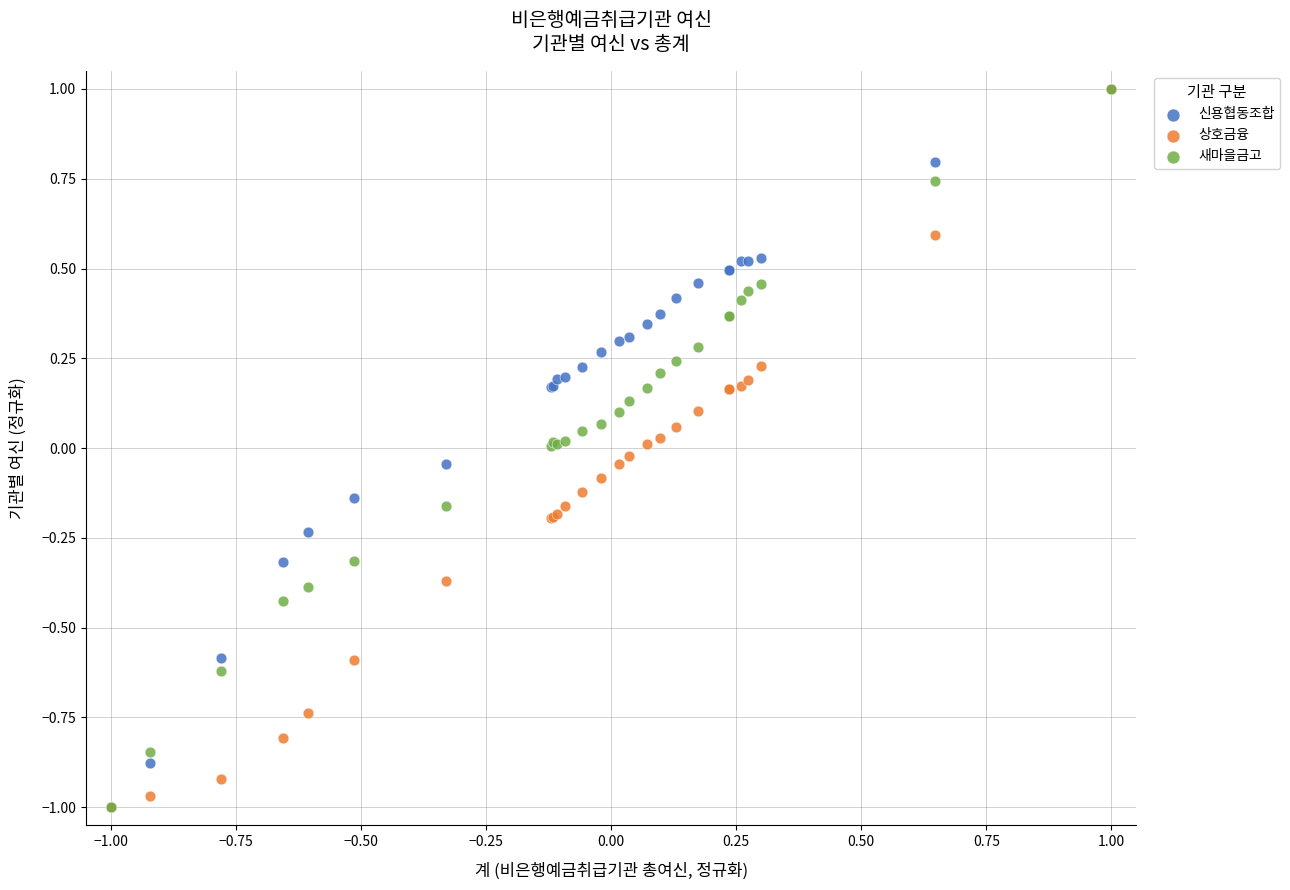

What are all the series names shown in the legend?

신용협동조합, 상호금융, 새마을금고